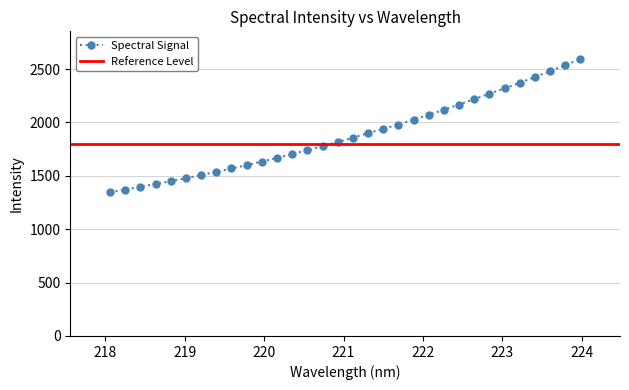

Which label corresponds to the largest value in the chart?

223.9802